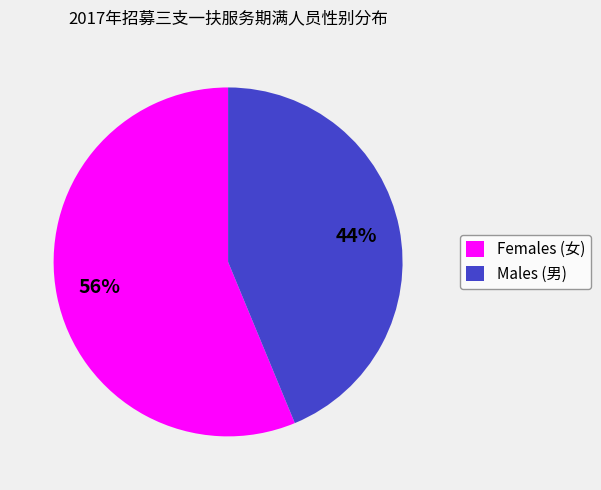

Which slice represents more than half of the pie?

Females (女)